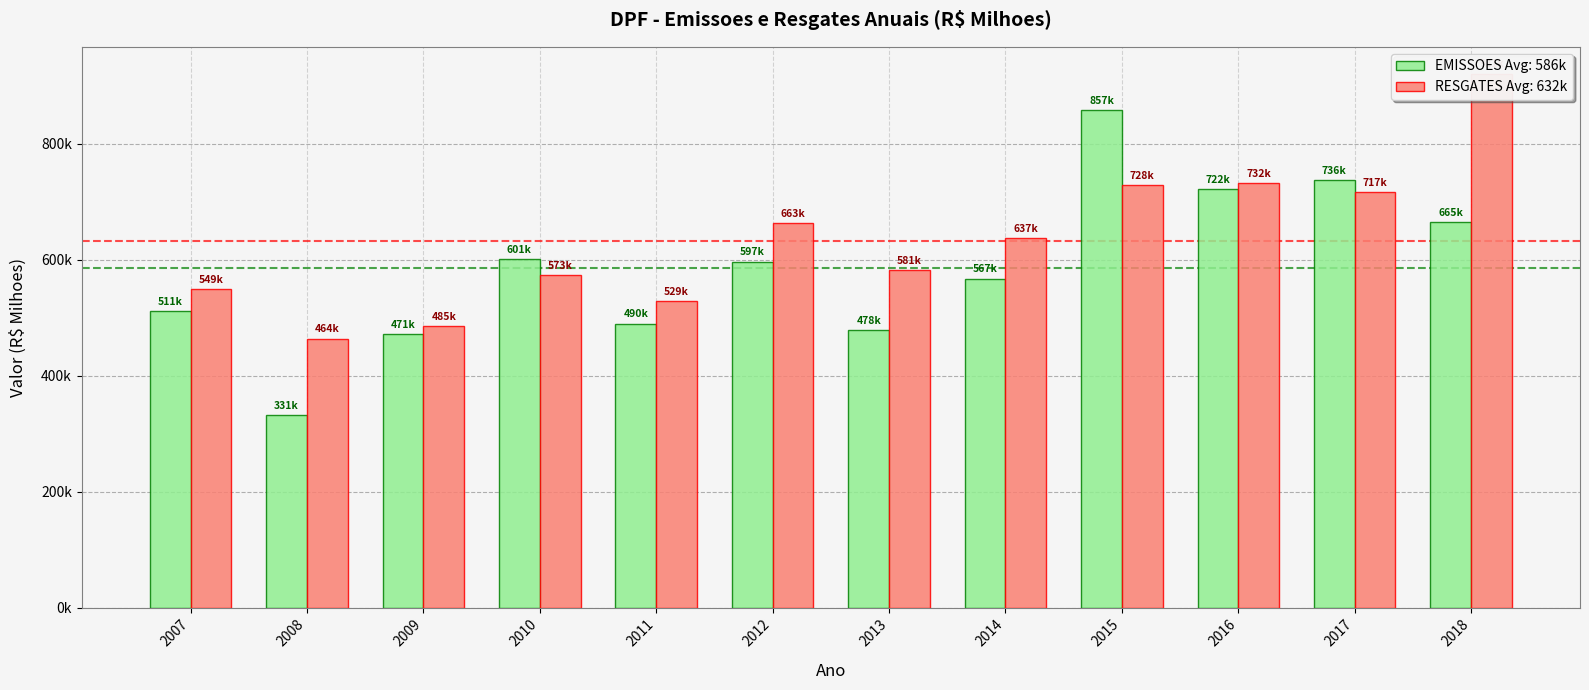

Is it true that EMISSOES equals 600799.3 at 2010?

True